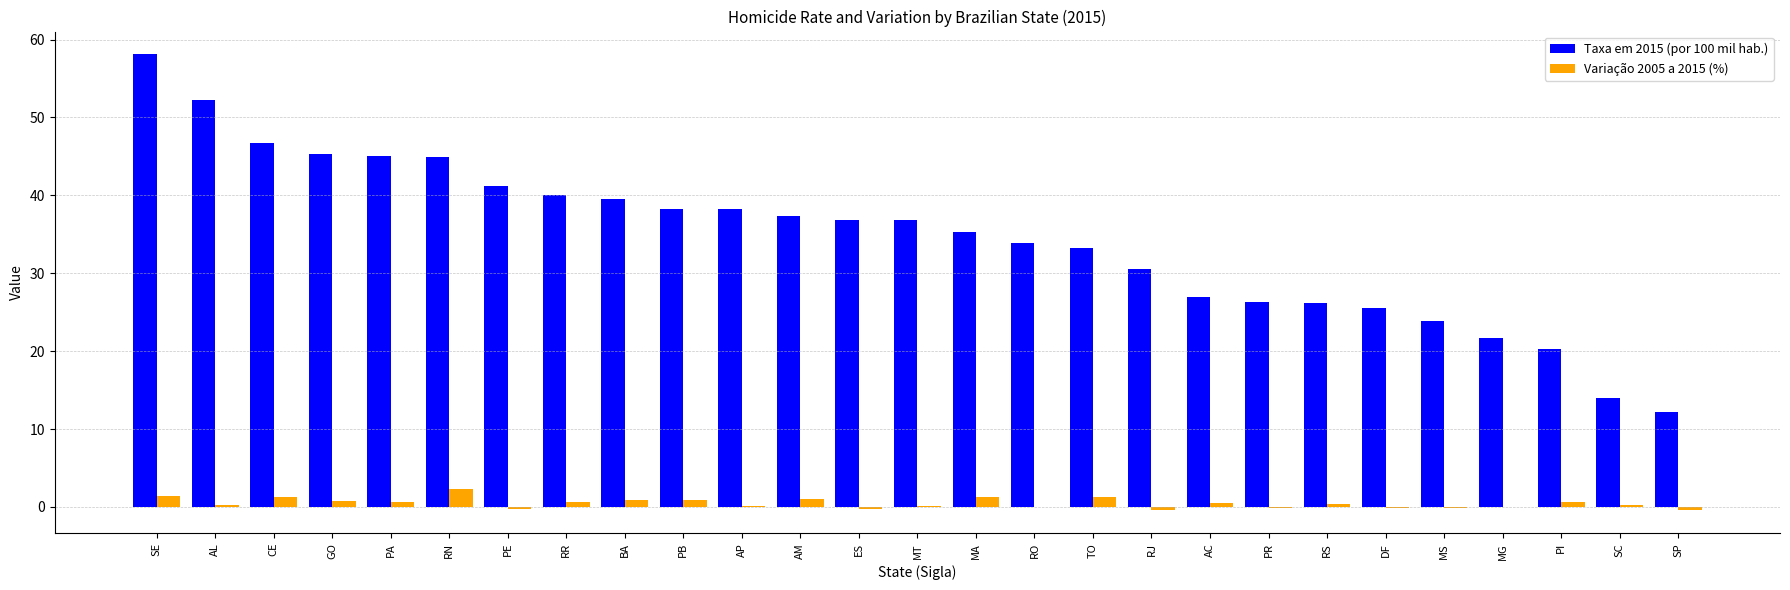

Is the value of Variação 2005 a 2015 (%) at RJ greater than the value of Taxa em 2015 (por 100 mil hab.) at RN?

No